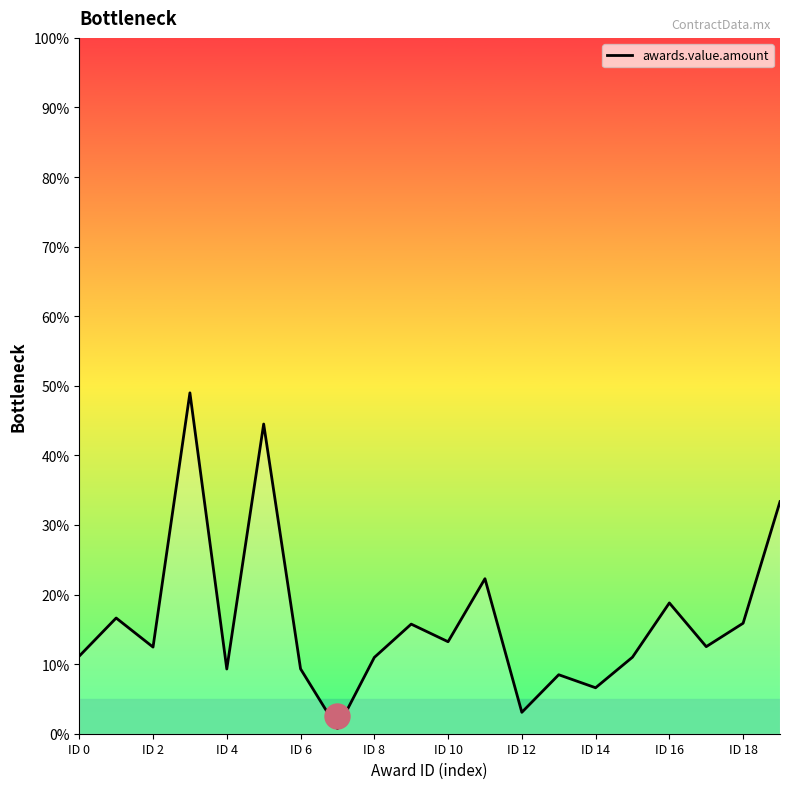

What is the greatest value displayed?

49.0